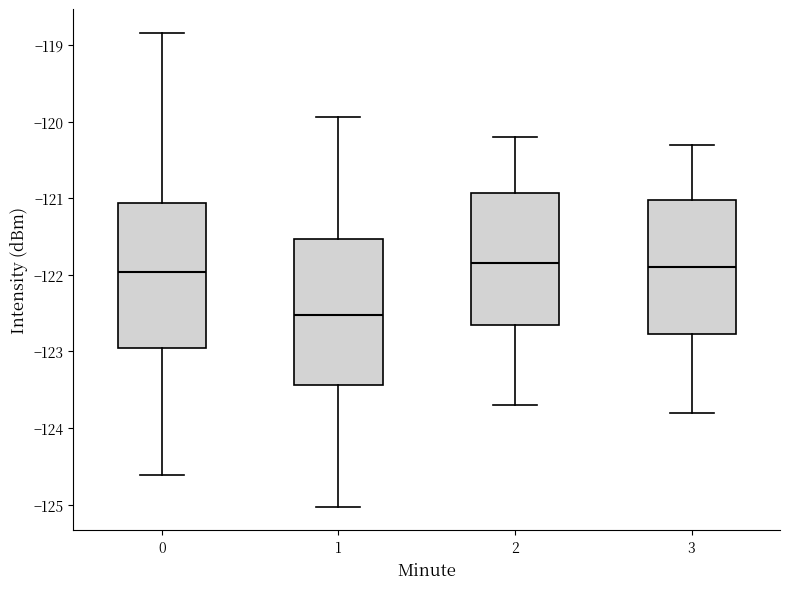

Reading left to right, read every box against the y-axis: the position of its median line, the range the box covers, and the ends of its whiskers. The values are not printed on the chart, so give them approximately, as read against the axis.

0: median -122.0, box -123.0 to -121.1, whiskers -124.6 to -118.8
1: median -122.5, box -123.4 to -121.5, whiskers -125.0 to -119.9
2: median -121.8, box -122.6 to -120.9, whiskers -123.7 to -120.2
3: median -121.9, box -122.8 to -121.0, whiskers -123.8 to -120.3